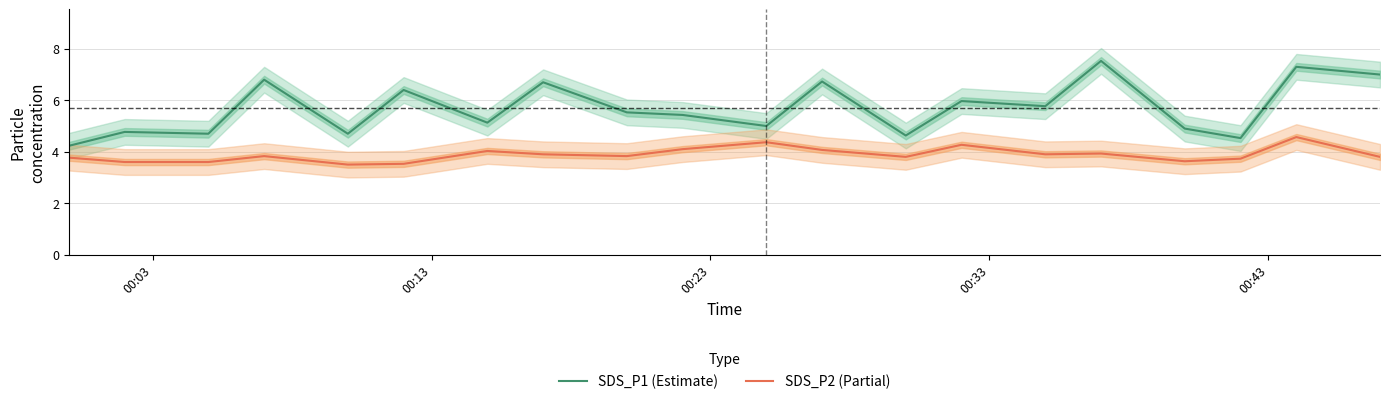

What is the difference between the second highest and minimum values in the SDS_P1 (Estimate) series?

3.1